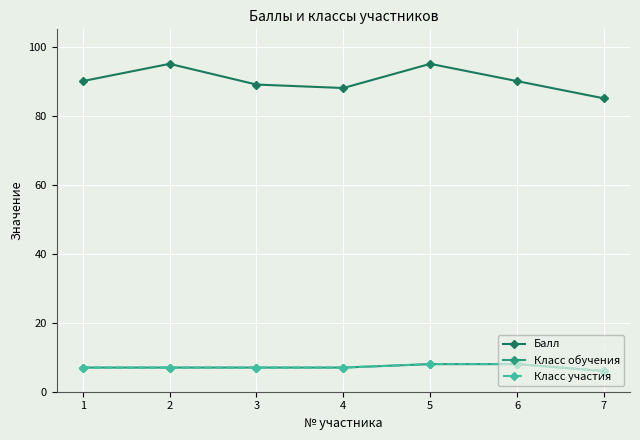

Reading left to right, what are all the values shown in this chart?

Балл: 1=90	2=95	3=89	4=88	5=95	6=90	7=85
Класс обучения: 1=7	2=7	3=7	4=7	5=8	6=8	7=6
Класс участия: 1=7	2=7	3=7	4=7	5=8	6=8	7=6